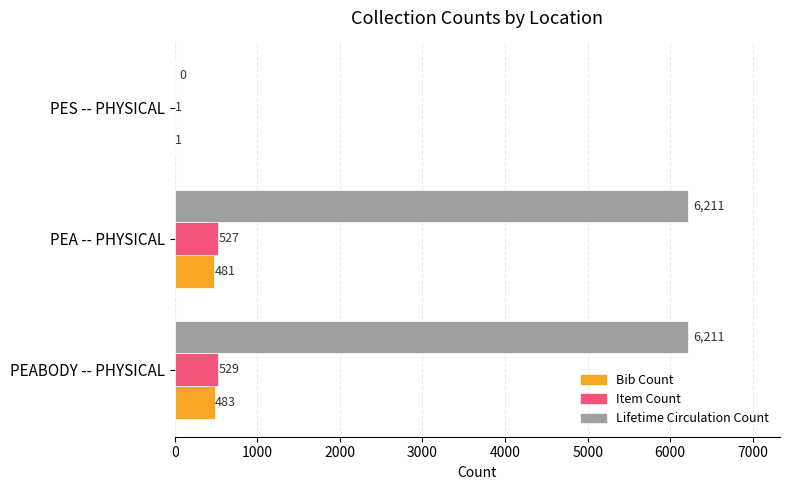

The value of Bib Count at PES -- PHYSICAL is 1. True or false?

True